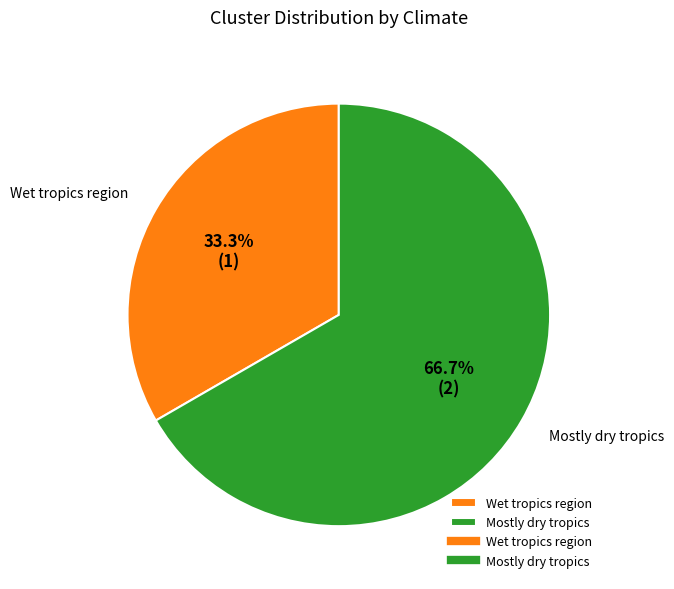

What is the ratio of the value at Mostly dry tropics to the value at Wet tropics region?

2.0